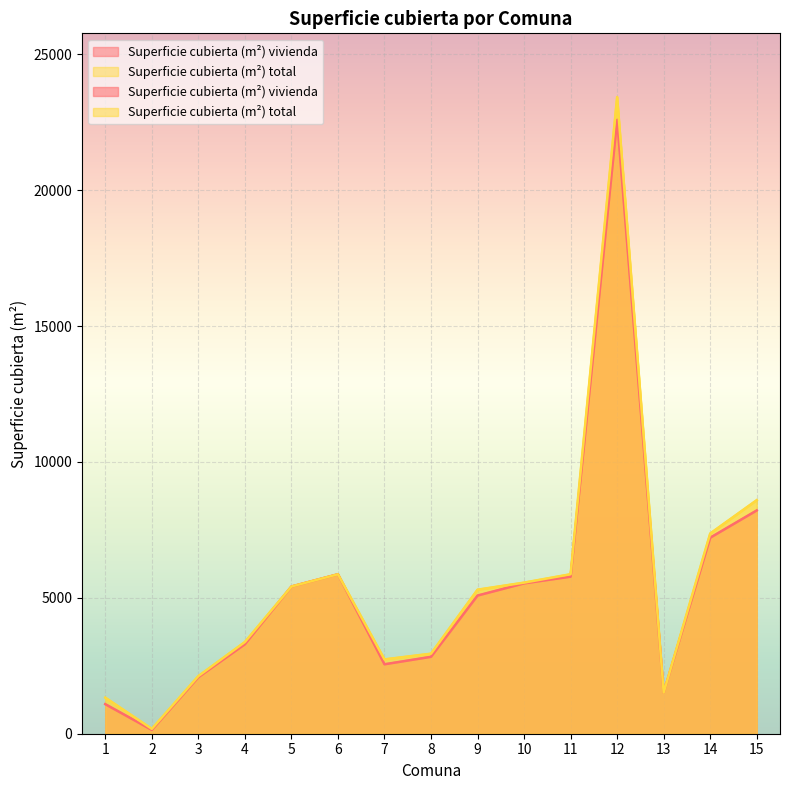

What is the sum of all Superficie cubierta (m²) total values?

81598